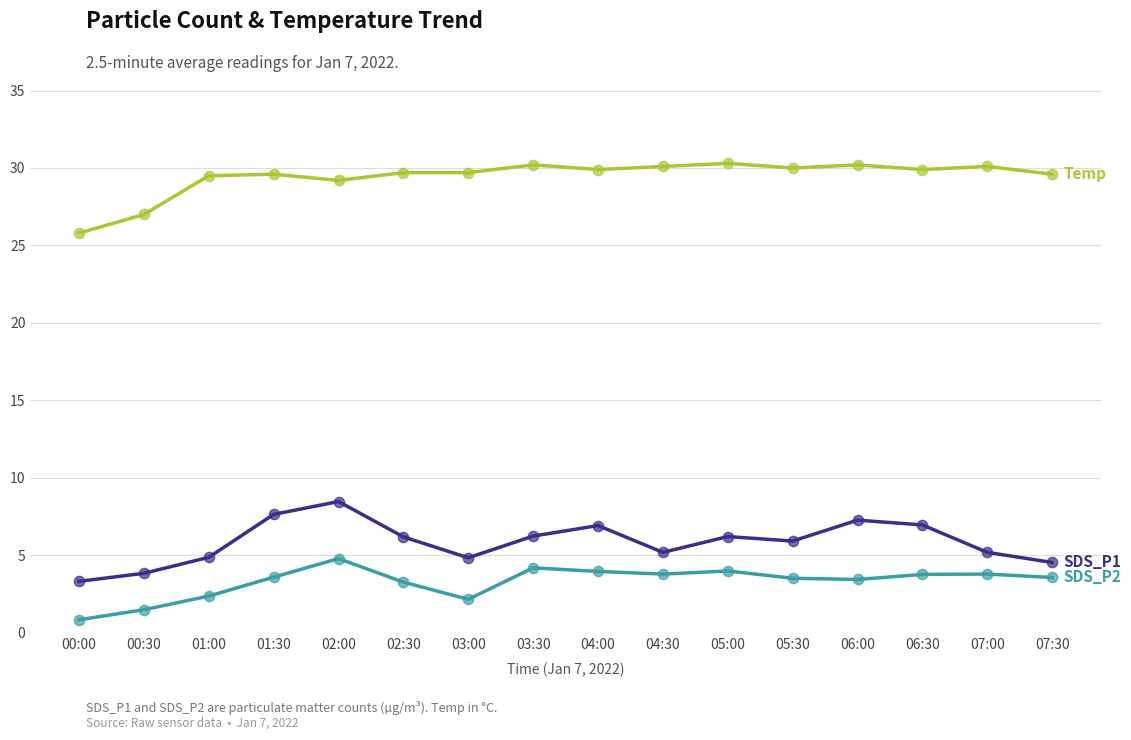

What is the total value across all series at 04:00?

40.8